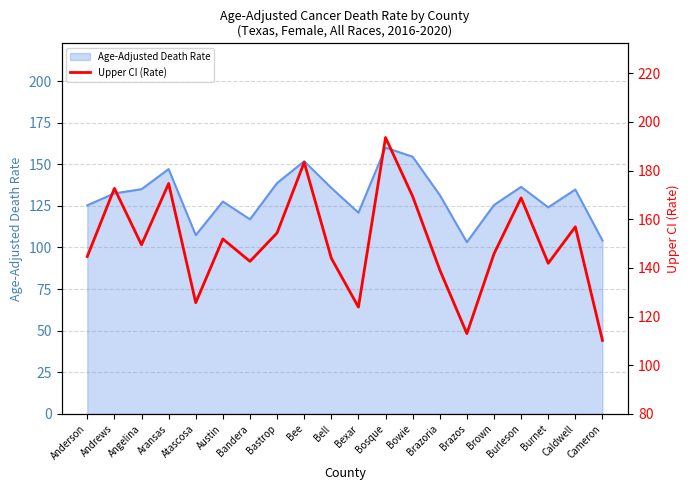

What value does the Age-Adjusted Death Rate series have at Anderson?

125.3